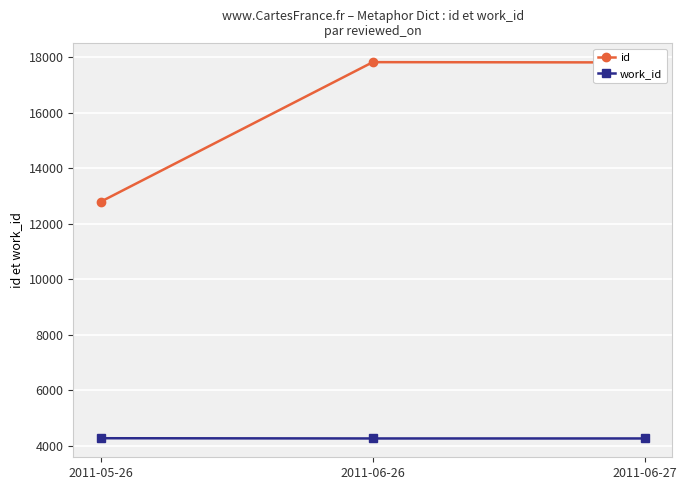

How many data points does each series have?

3